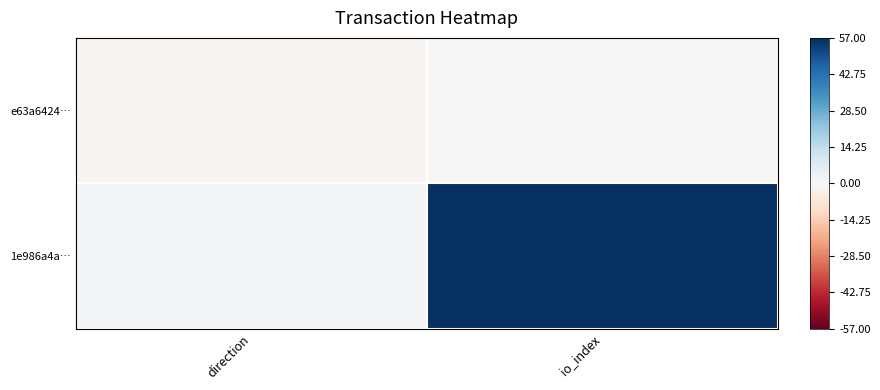

How many distinct data groups are displayed?

2